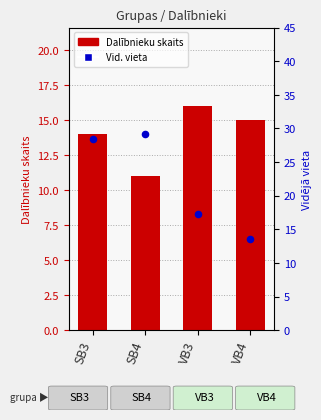

What is the total value across all series at VB4?

28.6